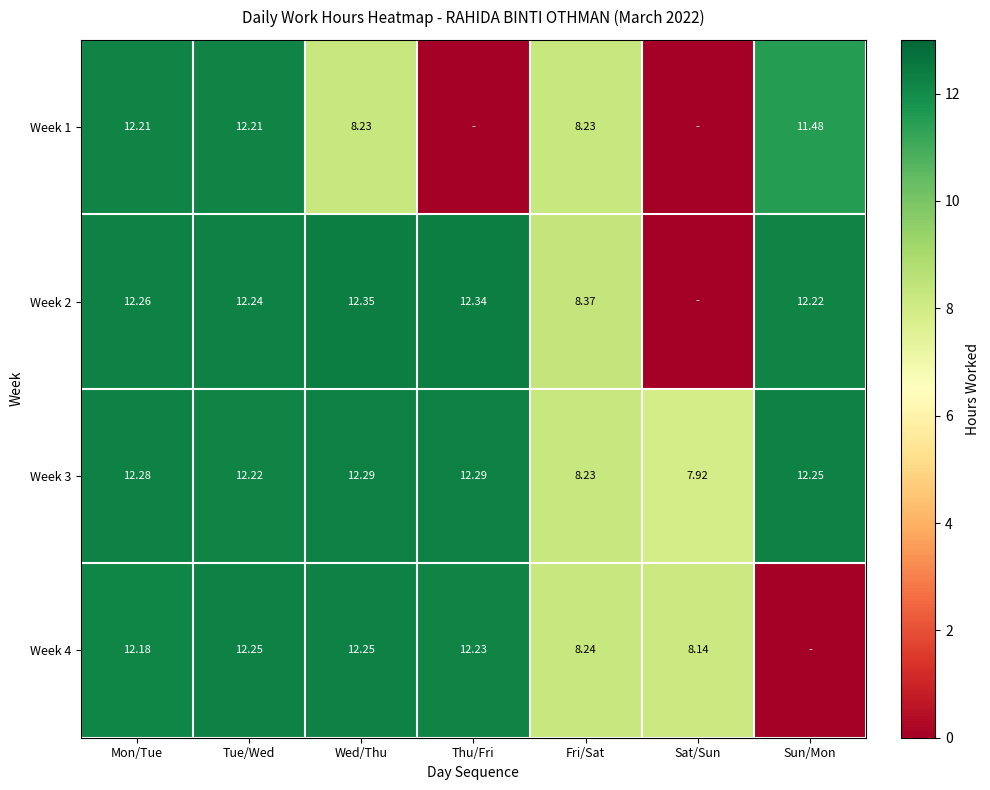

How many data points in Week 3 are above 12?

5